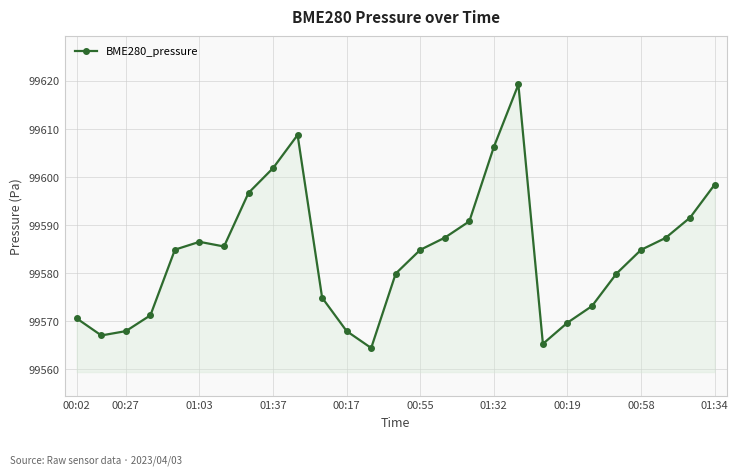

What is the maximum value shown in the chart?

99619.3